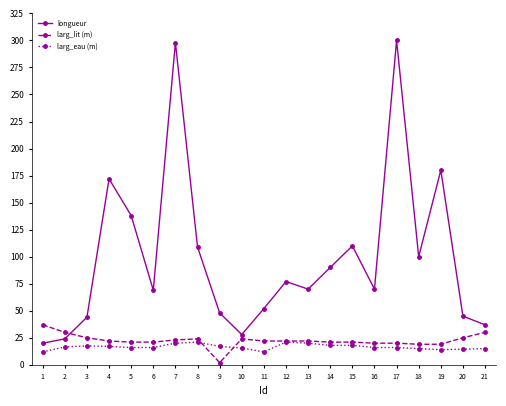

At how many categories does at least one series exceed 198?

2